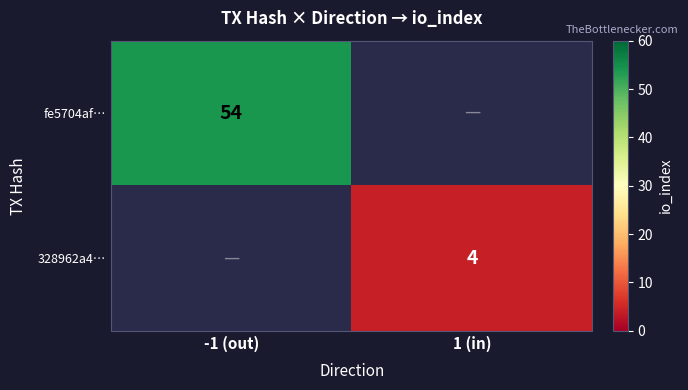

Is it true that fe5704af… equals 21 at -1 (out)?

False